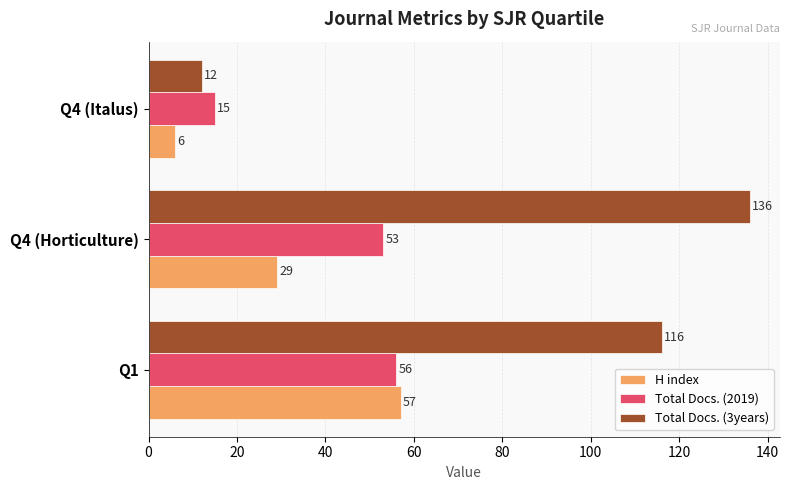

Between Q1 and Q4 (Italus), which series saw the biggest shift?

Total Docs. (3years)